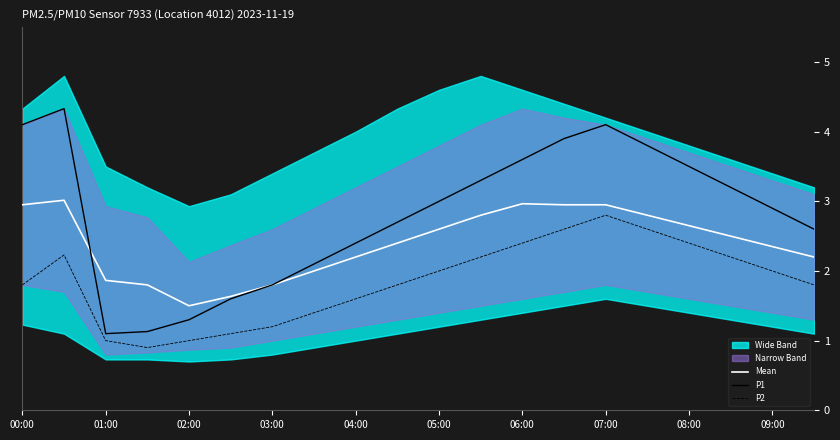

True or false: Mean has a value of 2.0 at 00:00.

False